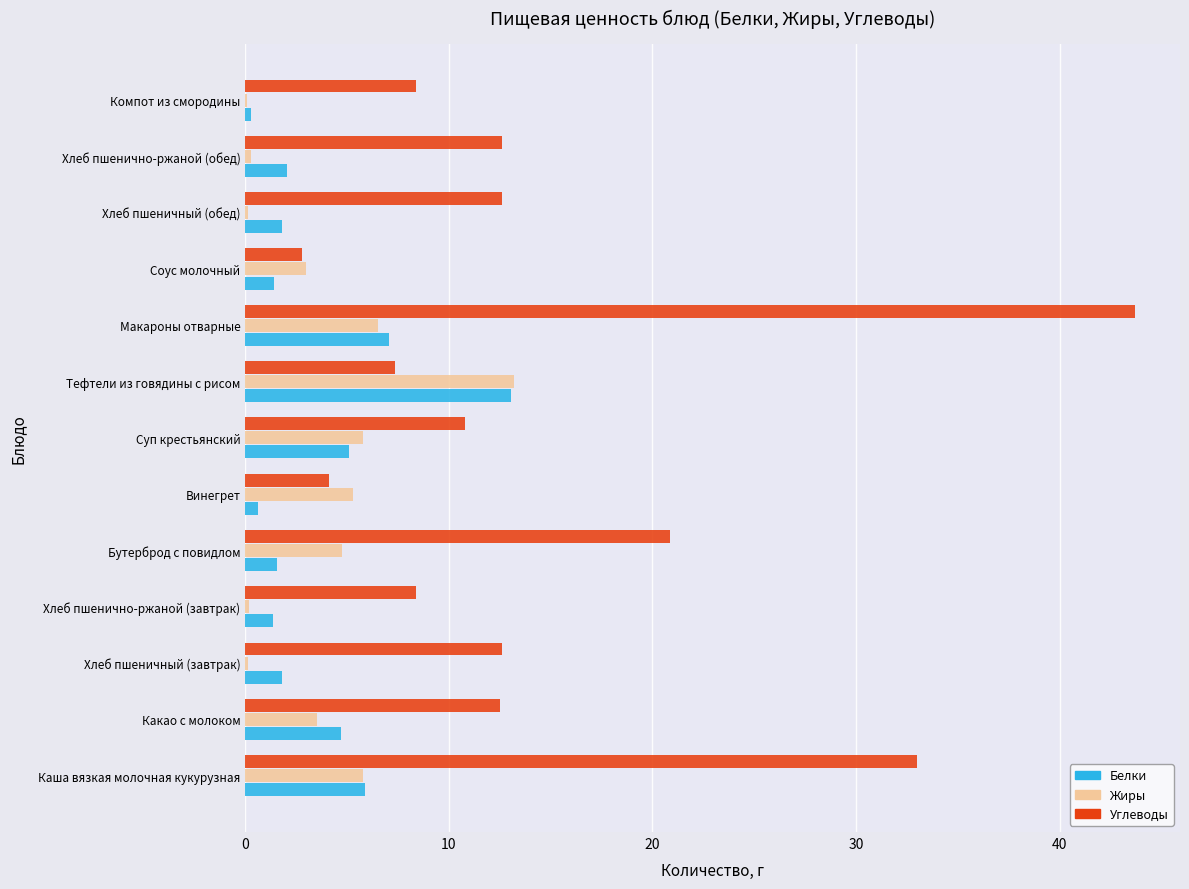

The value of Углеводы at Компот из смородины is 4.5. True or false?

False